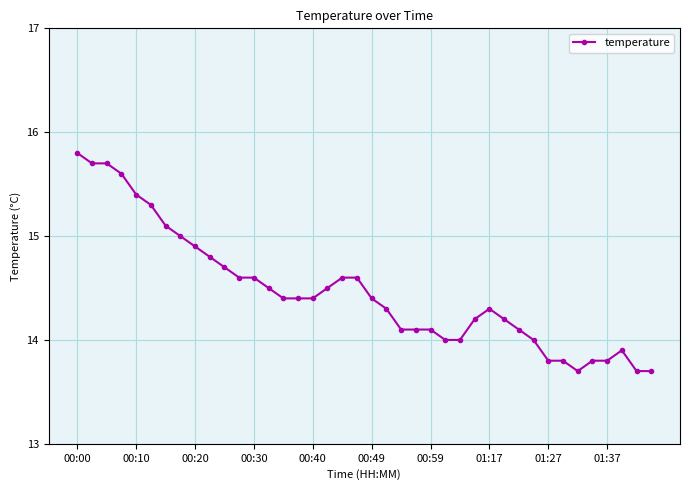

What is the value of the 5th point from the left?

15.4